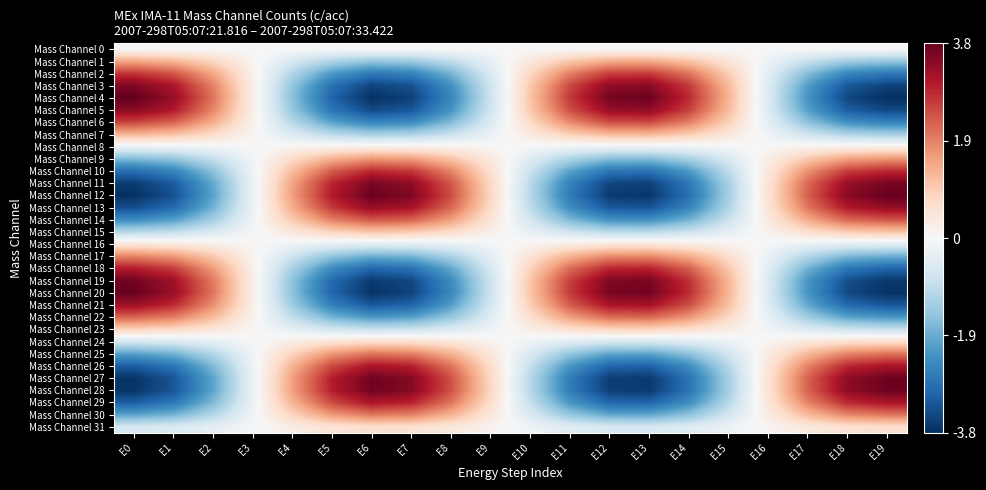

Reading left to right, list all the values displayed in this chart.

Mass Channel 0: E0=0.0	E1=0.0	E2=0.0	E3=0.0	E4=0.0	E5=0.0	E6=0.0	E7=0.0	E8=0.0	E9=0.0	E10=0.0	E11=0.0	E12=0.0	E13=0.0	E14=0.0	E15=0.0	E16=0.0	E17=0.0	E18=0.0	E19=0.0
Mass Channel 1: E0=1.5	E1=1.3	E2=0.8	E3=0.1	E4=-0.6	E5=-1.2	E6=-1.5	E7=-1.4	E8=-1.0	E9=-0.3	E10=0.4	E11=1.0	E12=1.4	E13=1.4	E14=1.1	E15=0.5	E16=-0.2	E17=-0.9	E18=-1.3	E19=-1.5
Mass Channel 2: E0=2.7	E1=2.4	E2=1.5	E3=0.2	E4=-1.1	E5=-2.2	E6=-2.7	E7=-2.6	E8=-1.8	E9=-0.6	E10=0.8	E11=1.9	E12=2.6	E13=2.7	E14=2.1	E15=0.9	E16=-0.4	E17=-1.6	E18=-2.5	E19=-2.7
Mass Channel 3: E0=3.5	E1=3.1	E2=1.9	E3=0.3	E4=-1.5	E5=-2.8	E6=-3.5	E7=-3.3	E8=-2.3	E9=-0.7	E10=1.0	E11=2.5	E12=3.4	E13=3.5	E14=2.7	E15=1.2	E16=-0.5	E17=-2.1	E18=-3.2	E19=-3.5
Mass Channel 4: E0=3.8	E1=3.3	E2=2.1	E3=0.3	E4=-1.6	E5=-3.0	E6=-3.8	E7=-3.6	E8=-2.5	E9=-0.8	E10=1.1	E11=2.7	E12=3.6	E13=3.7	E14=2.9	E15=1.3	E16=-0.6	E17=-2.3	E18=-3.5	E19=-3.8
Mass Channel 5: E0=3.5	E1=3.0	E2=1.9	E3=0.2	E4=-1.4	E5=-2.8	E6=-3.4	E7=-3.2	E8=-2.3	E9=-0.7	E10=1.0	E11=2.4	E12=3.3	E13=3.4	E14=2.6	E15=1.2	E16=-0.5	E17=-2.1	E18=-3.1	E19=-3.4
Mass Channel 6: E0=2.6	E1=2.3	E2=1.4	E3=0.2	E4=-1.1	E5=-2.1	E6=-2.5	E7=-2.4	E8=-1.7	E9=-0.5	E10=0.7	E11=1.8	E12=2.5	E13=2.5	E14=1.9	E15=0.9	E16=-0.4	E17=-1.5	E18=-2.3	E19=-2.6
Mass Channel 7: E0=1.3	E1=1.1	E2=0.7	E3=0.1	E4=-0.5	E5=-1.0	E6=-1.3	E7=-1.2	E8=-0.8	E9=-0.3	E10=0.4	E11=0.9	E12=1.2	E13=1.2	E14=1.0	E15=0.4	E16=-0.2	E17=-0.8	E18=-1.2	E19=-1.3
Mass Channel 8: E0=-0.2	E1=-0.2	E2=-0.1	E3=-0.0	E4=0.1	E5=0.2	E6=0.2	E7=0.2	E8=0.1	E9=0.0	E10=-0.1	E11=-0.2	E12=-0.2	E13=-0.2	E14=-0.2	E15=-0.1	E16=0.0	E17=0.1	E18=0.2	E19=0.2
Mass Channel 9: E0=-1.7	E1=-1.5	E2=-0.9	E3=-0.1	E4=0.7	E5=1.3	E6=1.7	E7=1.6	E8=1.1	E9=0.4	E10=-0.5	E11=-1.2	E12=-1.6	E13=-1.6	E14=-1.3	E15=-0.6	E16=0.2	E17=1.0	E18=1.5	E19=1.7
Mass Channel 10: E0=-2.9	E1=-2.5	E2=-1.6	E3=-0.2	E4=1.2	E5=2.3	E6=2.8	E7=2.7	E8=1.9	E9=0.6	E10=-0.8	E11=-2.0	E12=-2.8	E13=-2.8	E14=-2.2	E15=-1.0	E16=0.4	E17=1.7	E18=2.6	E19=2.9
Mass Channel 11: E0=-3.6	E1=-3.2	E2=-2.0	E3=-0.3	E4=1.5	E5=2.9	E6=3.6	E7=3.4	E8=2.4	E9=0.8	E10=-1.0	E11=-2.6	E12=-3.5	E13=-3.5	E14=-2.7	E15=-1.3	E16=0.5	E17=2.2	E18=3.3	E19=3.6
Mass Channel 12: E0=-3.8	E1=-3.3	E2=-2.0	E3=-0.3	E4=1.6	E5=3.0	E6=3.7	E7=3.5	E8=2.5	E9=0.8	E10=-1.1	E11=-2.7	E12=-3.6	E13=-3.7	E14=-2.9	E15=-1.3	E16=0.6	E17=2.3	E18=3.4	E19=3.8
Mass Channel 13: E0=-3.4	E1=-2.9	E2=-1.8	E3=-0.2	E4=1.4	E5=2.7	E6=3.3	E7=3.1	E8=2.2	E9=0.7	E10=-1.0	E11=-2.4	E12=-3.2	E13=-3.3	E14=-2.5	E15=-1.2	E16=0.5	E17=2.0	E18=3.1	E19=3.3
Mass Channel 14: E0=-2.4	E1=-2.1	E2=-1.3	E3=-0.2	E4=1.0	E5=1.9	E6=2.4	E7=2.2	E8=1.6	E9=0.5	E10=-0.7	E11=-1.7	E12=-2.3	E13=-2.3	E14=-1.8	E15=-0.8	E16=0.3	E17=1.4	E18=2.2	E19=2.4
Mass Channel 15: E0=-1.1	E1=-0.9	E2=-0.6	E3=-0.1	E4=0.4	E5=0.9	E6=1.1	E7=1.0	E8=0.7	E9=0.2	E10=-0.3	E11=-0.8	E12=-1.0	E13=-1.0	E14=-0.8	E15=-0.4	E16=0.2	E17=0.6	E18=1.0	E19=1.1
Mass Channel 16: E0=0.4	E1=0.4	E2=0.2	E3=0.0	E4=-0.2	E5=-0.4	E6=-0.4	E7=-0.4	E8=-0.3	E9=-0.1	E10=0.1	E11=0.3	E12=0.4	E13=0.4	E14=0.3	E15=0.2	E16=-0.1	E17=-0.3	E18=-0.4	E19=-0.4
Mass Channel 17: E0=1.9	E1=1.6	E2=1.0	E3=0.1	E4=-0.8	E5=-1.5	E6=-1.9	E7=-1.8	E8=-1.2	E9=-0.4	E10=0.5	E11=1.3	E12=1.8	E13=1.8	E14=1.4	E15=0.7	E16=-0.3	E17=-1.1	E18=-1.7	E19=-1.9
Mass Channel 18: E0=3.0	E1=2.6	E2=1.6	E3=0.2	E4=-1.3	E5=-2.4	E6=-3.0	E7=-2.8	E8=-2.0	E9=-0.6	E10=0.9	E11=2.1	E12=2.9	E13=2.9	E14=2.3	E15=1.0	E16=-0.4	E17=-1.8	E18=-2.7	E19=-3.0
Mass Channel 19: E0=3.7	E1=3.2	E2=2.0	E3=0.3	E4=-1.5	E5=-2.9	E6=-3.6	E7=-3.4	E8=-2.4	E9=-0.8	E10=1.0	E11=2.6	E12=3.5	E13=3.6	E14=2.8	E15=1.3	E16=-0.5	E17=-2.2	E18=-3.4	E19=-3.7
Mass Channel 20: E0=3.8	E1=3.3	E2=2.0	E3=0.3	E4=-1.6	E5=-3.0	E6=-3.7	E7=-3.5	E8=-2.5	E9=-0.8	E10=1.1	E11=2.7	E12=3.6	E13=3.7	E14=2.8	E15=1.3	E16=-0.5	E17=-2.3	E18=-3.4	E19=-3.7
Mass Channel 21: E0=3.2	E1=2.8	E2=1.8	E3=0.2	E4=-1.4	E5=-2.6	E6=-3.2	E7=-3.0	E8=-2.1	E9=-0.7	E10=0.9	E11=2.3	E12=3.1	E13=3.2	E14=2.4	E15=1.1	E16=-0.5	E17=-2.0	E18=-3.0	E19=-3.2
Mass Channel 22: E0=2.2	E1=2.0	E2=1.2	E3=0.2	E4=-0.9	E5=-1.8	E6=-2.2	E7=-2.1	E8=-1.5	E9=-0.5	E10=0.6	E11=1.6	E12=2.1	E13=2.2	E14=1.7	E15=0.8	E16=-0.3	E17=-1.3	E18=-2.0	E19=-2.2
Mass Channel 23: E0=0.8	E1=0.7	E2=0.5	E3=0.1	E4=-0.4	E5=-0.7	E6=-0.8	E7=-0.8	E8=-0.6	E9=-0.2	E10=0.2	E11=0.6	E12=0.8	E13=0.8	E14=0.6	E15=0.3	E16=-0.1	E17=-0.5	E18=-0.8	E19=-0.8
Mass Channel 24: E0=-0.7	E1=-0.6	E2=-0.4	E3=-0.0	E4=0.3	E5=0.5	E6=0.7	E7=0.6	E8=0.4	E9=0.1	E10=-0.2	E11=-0.5	E12=-0.6	E13=-0.6	E14=-0.5	E15=-0.2	E16=0.1	E17=0.4	E18=0.6	E19=0.7
Mass Channel 25: E0=-2.1	E1=-1.8	E2=-1.1	E3=-0.1	E4=0.9	E5=1.7	E6=2.0	E7=1.9	E8=1.4	E9=0.4	E10=-0.6	E11=-1.5	E12=-2.0	E13=-2.0	E14=-1.6	E15=-0.7	E16=0.3	E17=1.2	E18=1.9	E19=2.1
Mass Channel 26: E0=-3.1	E1=-2.8	E2=-1.7	E3=-0.2	E4=1.3	E5=2.5	E6=3.1	E7=2.9	E8=2.1	E9=0.7	E10=-0.9	E11=-2.2	E12=-3.0	E13=-3.1	E14=-2.4	E15=-1.1	E16=0.5	E17=1.9	E18=2.9	E19=3.1
Mass Channel 27: E0=-3.7	E1=-3.3	E2=-2.0	E3=-0.3	E4=1.6	E5=3.0	E6=3.7	E7=3.5	E8=2.4	E9=0.8	E10=-1.1	E11=-2.6	E12=-3.6	E13=-3.6	E14=-2.8	E15=-1.3	E16=0.5	E17=2.2	E18=3.4	E19=3.7
Mass Channel 28: E0=-3.7	E1=-3.3	E2=-2.0	E3=-0.3	E4=1.5	E5=3.0	E6=3.7	E7=3.5	E8=2.4	E9=0.8	E10=-1.1	E11=-2.6	E12=-3.6	E13=-3.6	E14=-2.8	E15=-1.3	E16=0.5	E17=2.2	E18=3.4	E19=3.7
Mass Channel 29: E0=-3.1	E1=-2.7	E2=-1.7	E3=-0.2	E4=1.3	E5=2.5	E6=3.1	E7=2.9	E8=2.0	E9=0.7	E10=-0.9	E11=-2.2	E12=-3.0	E13=-3.1	E14=-2.4	E15=-1.1	E16=0.5	E17=1.9	E18=2.8	E19=3.1
Mass Channel 30: E0=-2.0	E1=-1.8	E2=-1.1	E3=-0.1	E4=0.8	E5=1.6	E6=2.0	E7=1.9	E8=1.3	E9=0.4	E10=-0.6	E11=-1.4	E12=-2.0	E13=-2.0	E14=-1.5	E15=-0.7	E16=0.3	E17=1.2	E18=1.9	E19=2.0
Mass Channel 31: E0=-0.6	E1=-0.6	E2=-0.3	E3=-0.0	E4=0.3	E5=0.5	E6=0.6	E7=0.6	E8=0.4	E9=0.1	E10=-0.2	E11=-0.4	E12=-0.6	E13=-0.6	E14=-0.5	E15=-0.2	E16=0.1	E17=0.4	E18=0.6	E19=0.6